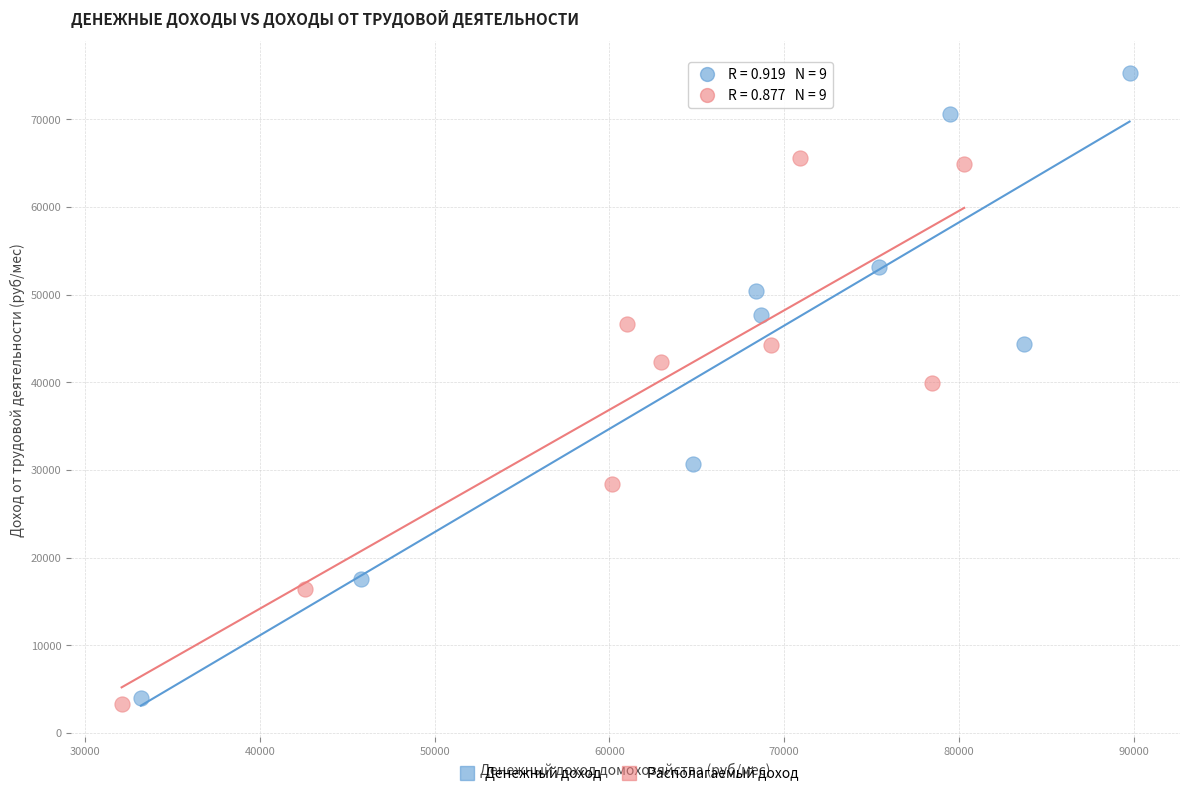

Which series has the widest spread of Y values?

Денежный доход